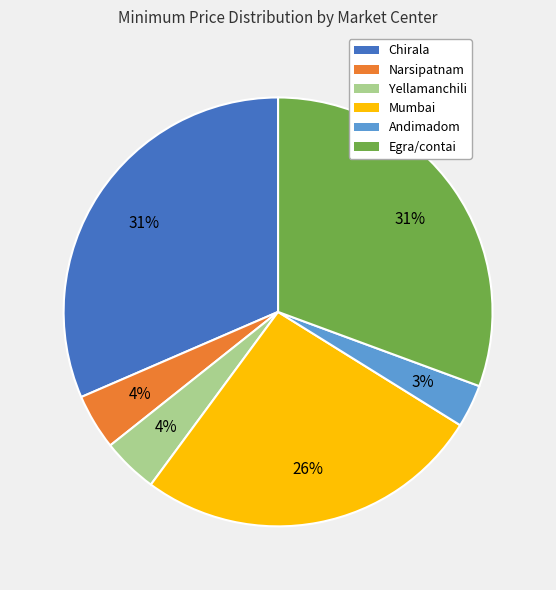

Combined, do Yellamanchili and Narsipatnam account for over 50%?

No